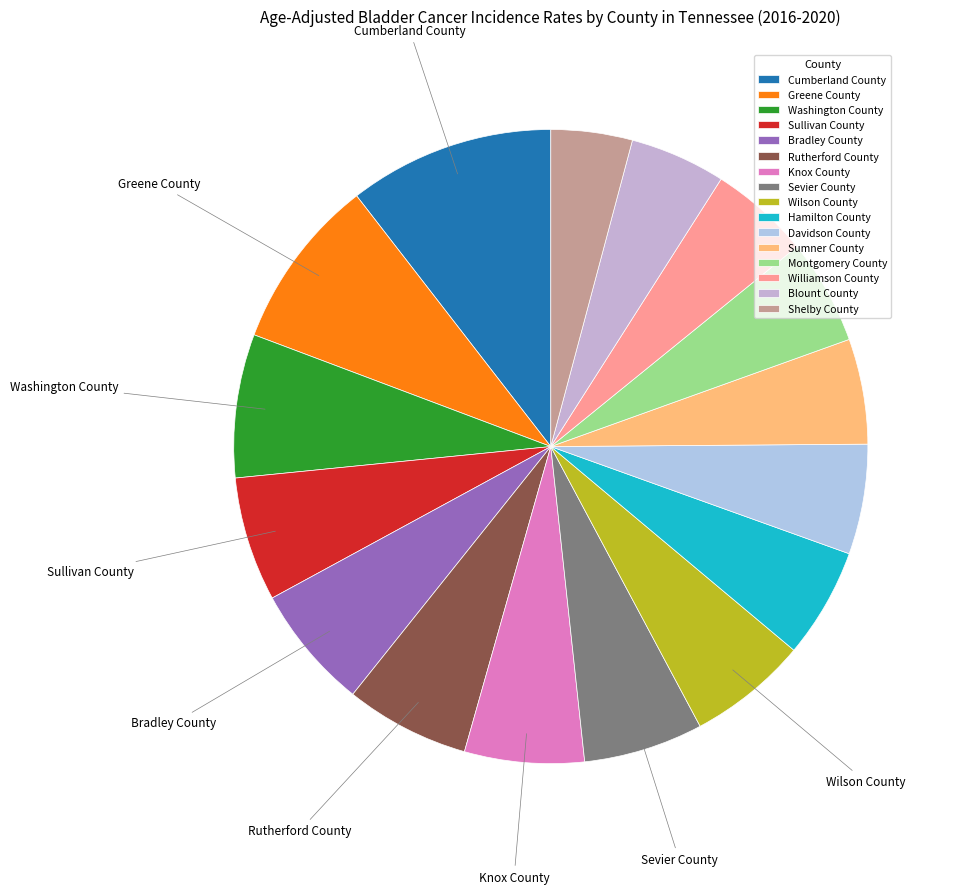

Rank the categories by value from lowest to highest.

Shelby County, Blount County, Williamson County, Sumner County, Montgomery County, Hamilton County, Davidson County, Knox County, Sevier County, Wilson County, Sullivan County, Bradley County, Rutherford County, Washington County, Greene County, Cumberland County